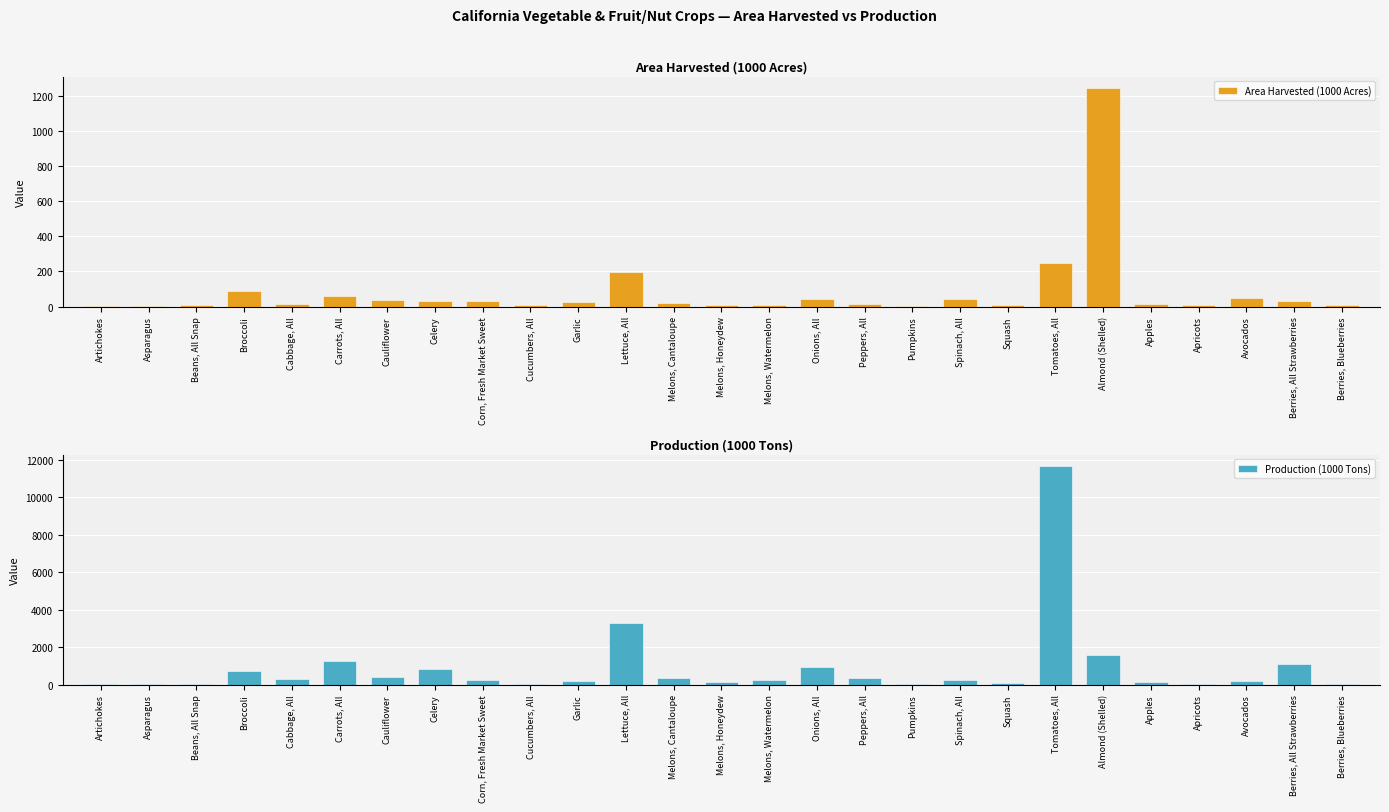

What is the approximate value of Production (1000 Tons) at Melons, Honeydew?

117.8